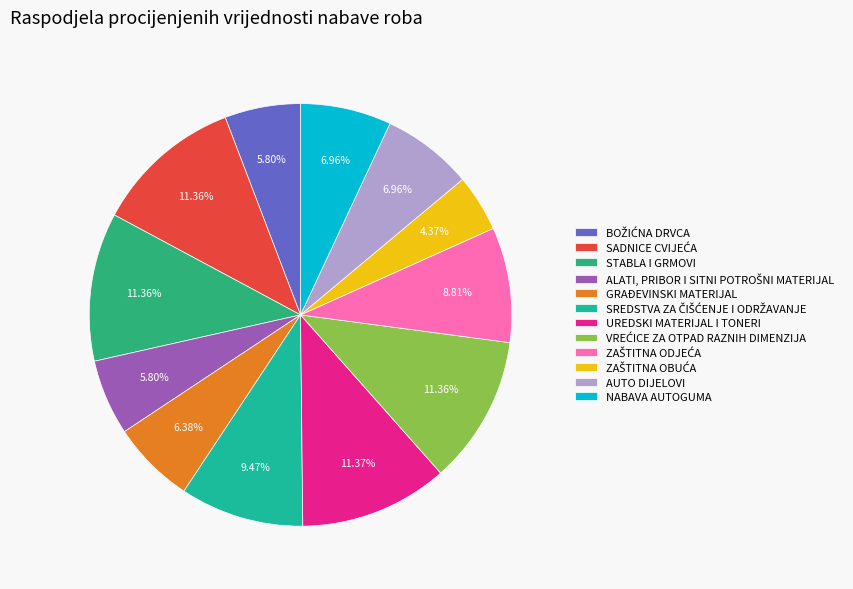

Is there any slice that represents more than half of the pie?

No